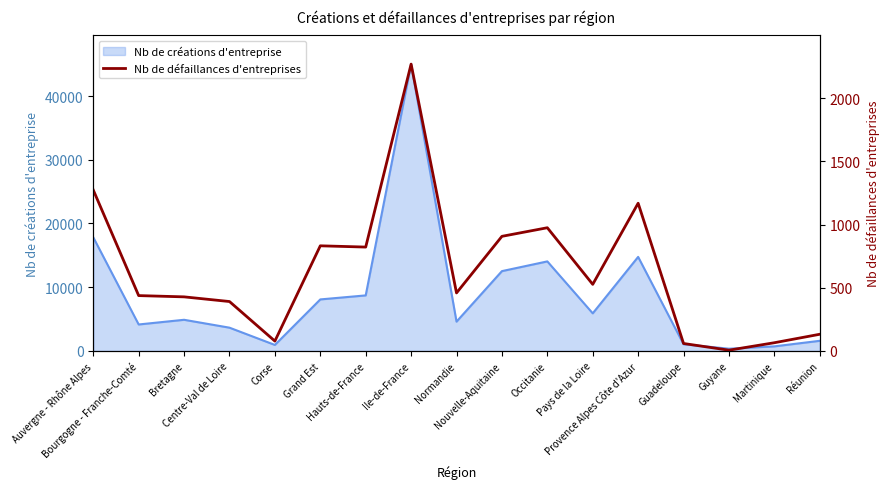

At which category does the chart reach its minimum across all series?

Guyane